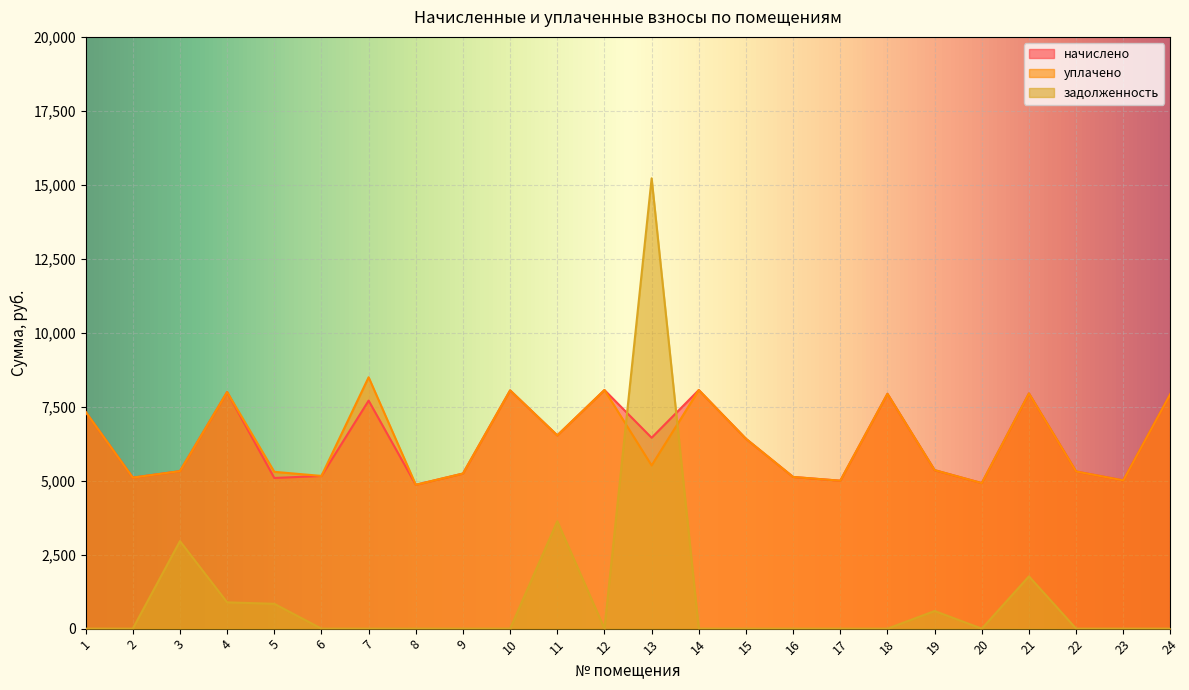

What is the spread (max minus min) of values at 14?

8064.0